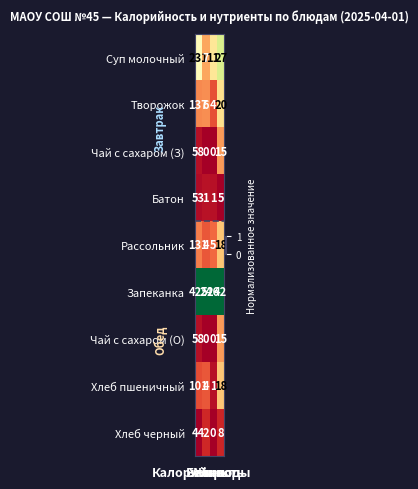

What is the average value of the Чай с сахаром (З) series?

18